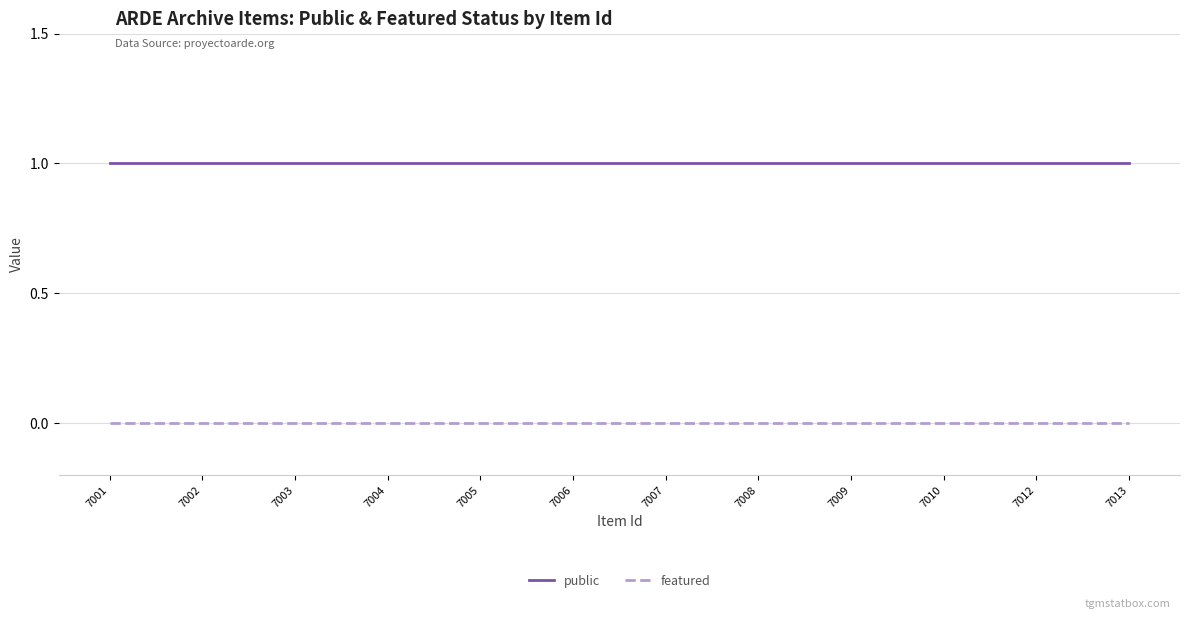

True or false: featured and public cross at least once.

False